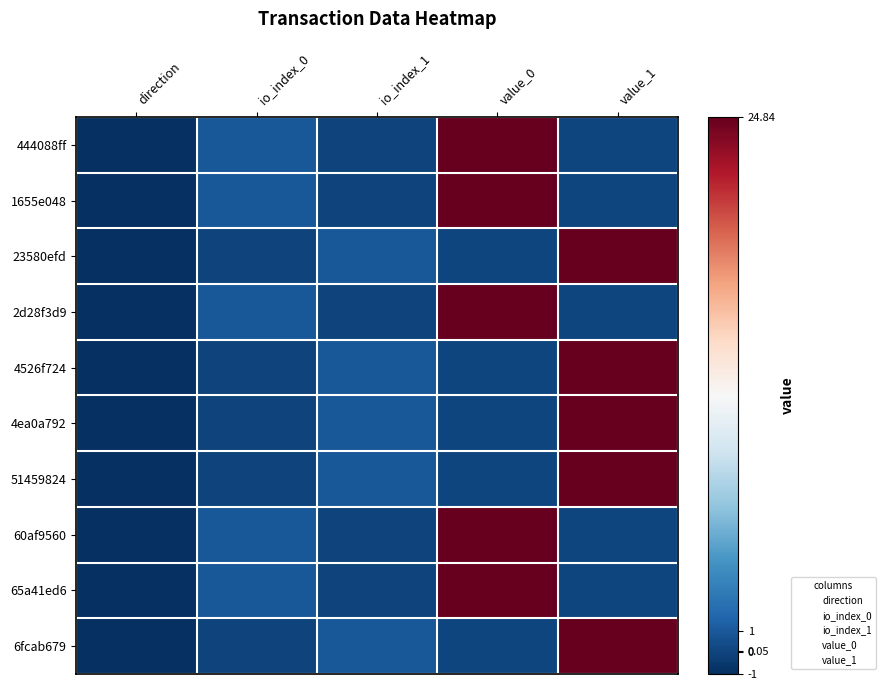

The 60af95607763b8cc6628c3e6c5ea320dc383073 series shows 41.3 at value_0. True or false?

False